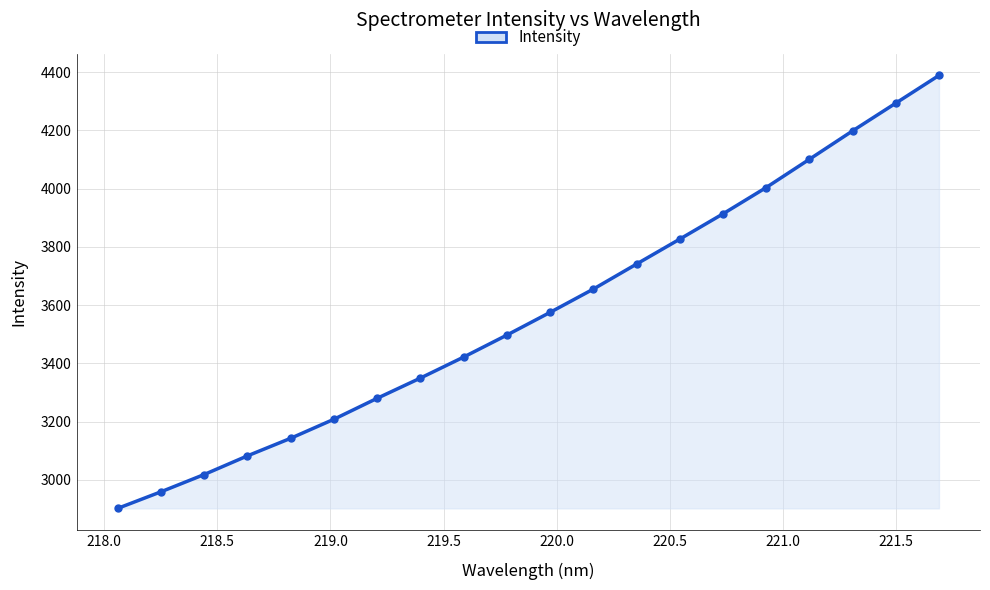

Reading right to left, extract all data points from this chart.

4388.5	4293.2	4198.0	4100.6	4003.6	3913.3	3826.6	3740.9	3655.0	3575.1	3497.2	3421.7	3349.7	3280.2	3208.3	3143.0	3082.6	3018.6	2959.3	2902.3